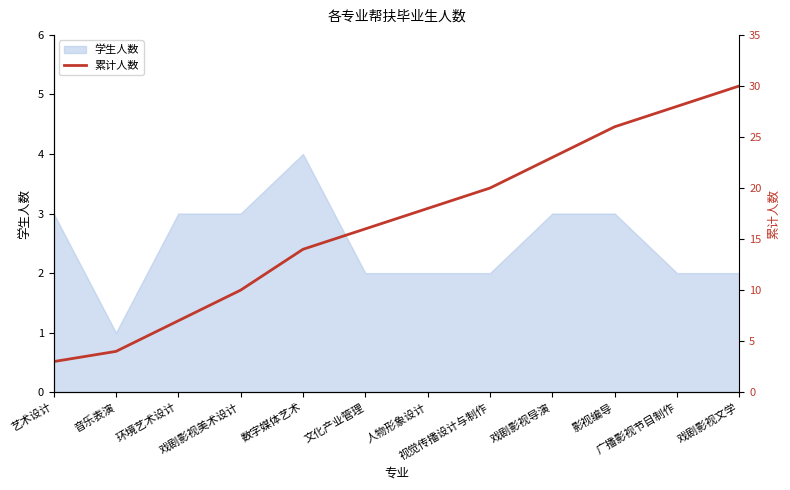

What is the change in value from 戏剧影视美术设计 to 广播影视节目制作?

+18